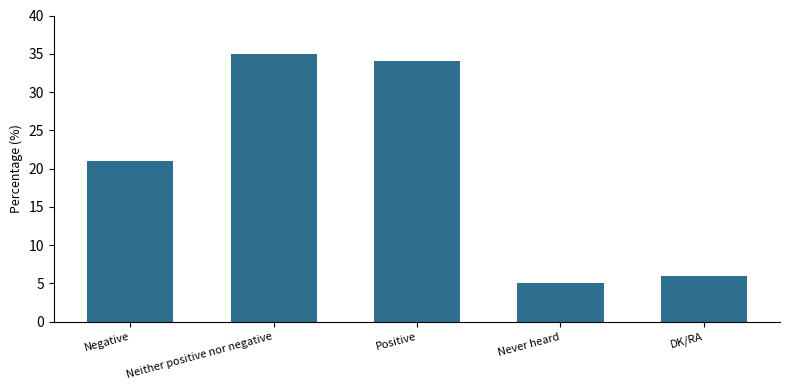

Reading right to left, transcribe all the data shown in this chart.

DK/RA=6	Never heard=5	Positive=34	Neither positive nor negative=35	Negative=21